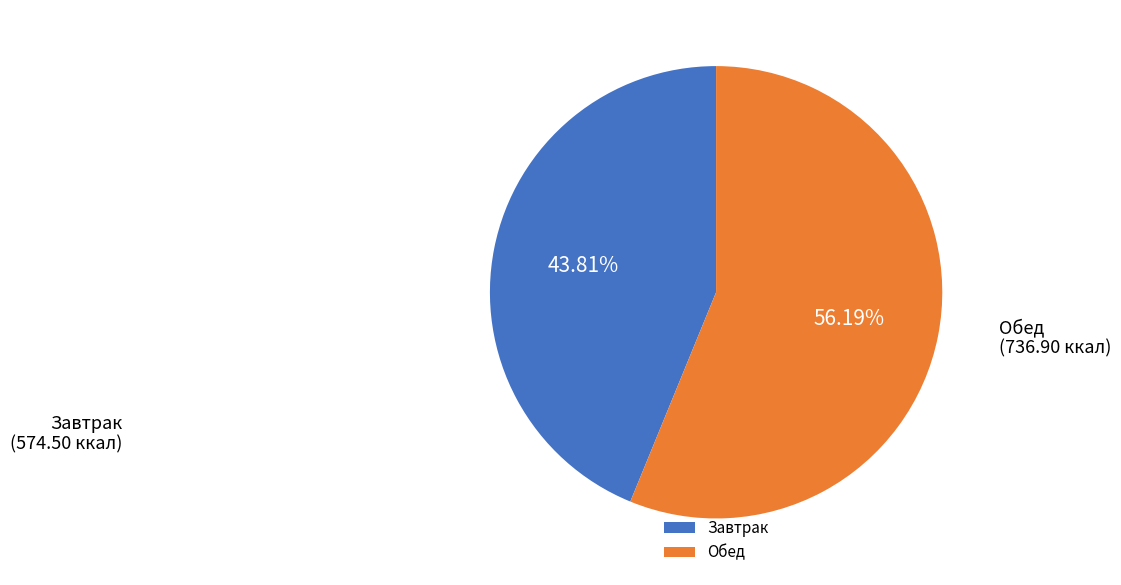

Which category has the biggest portion of the pie?

Обед